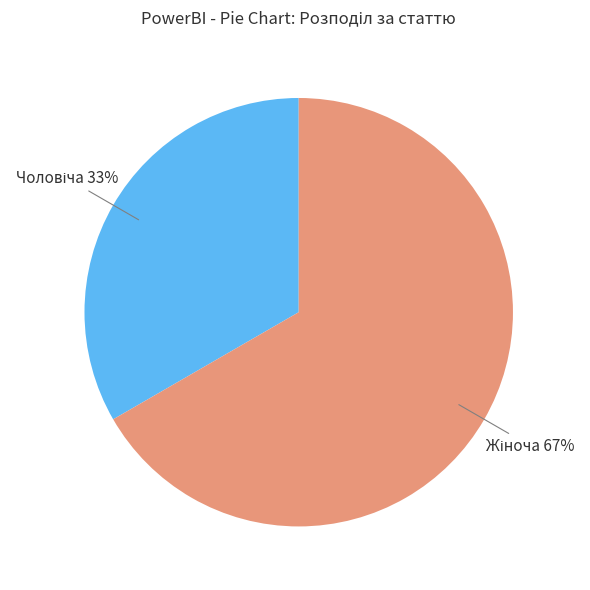

Is there any slice that represents more than half of the pie?

Yes